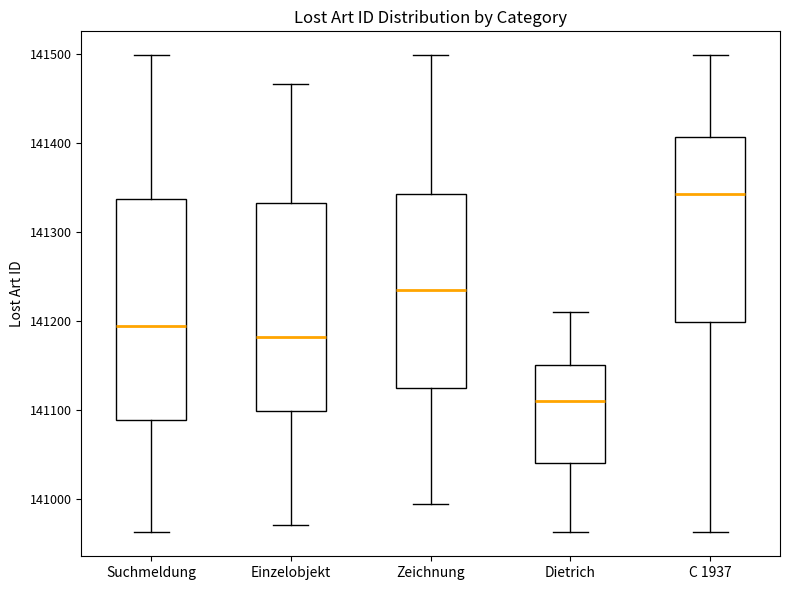

Which box has the highest median line?

C 1937